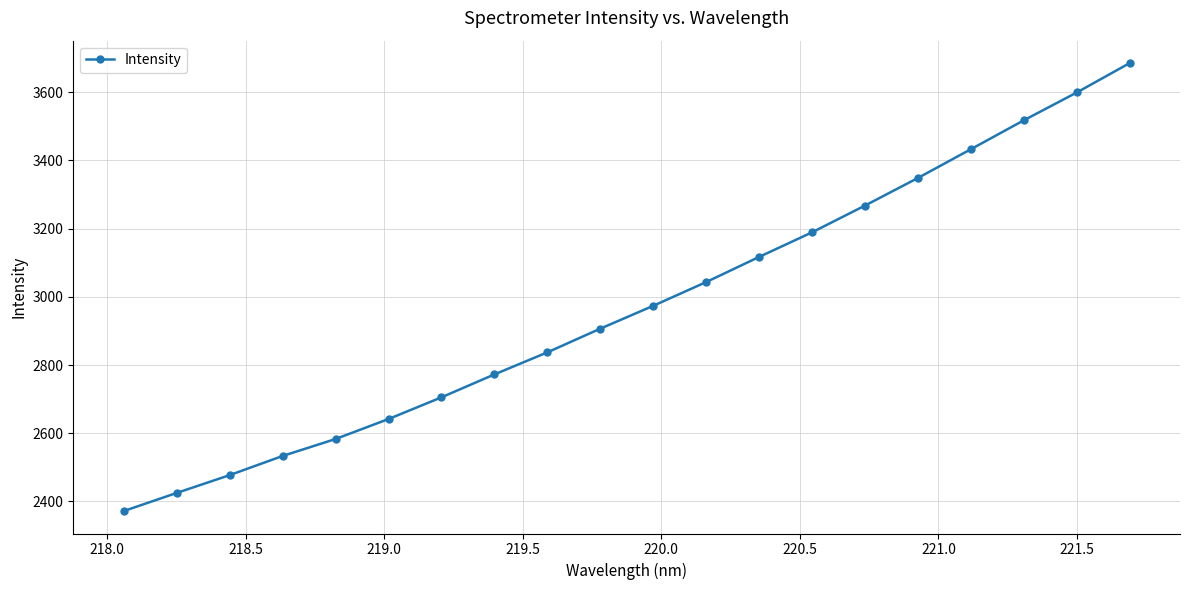

True or false: there are more than 1 points higher than both neighbors.

False